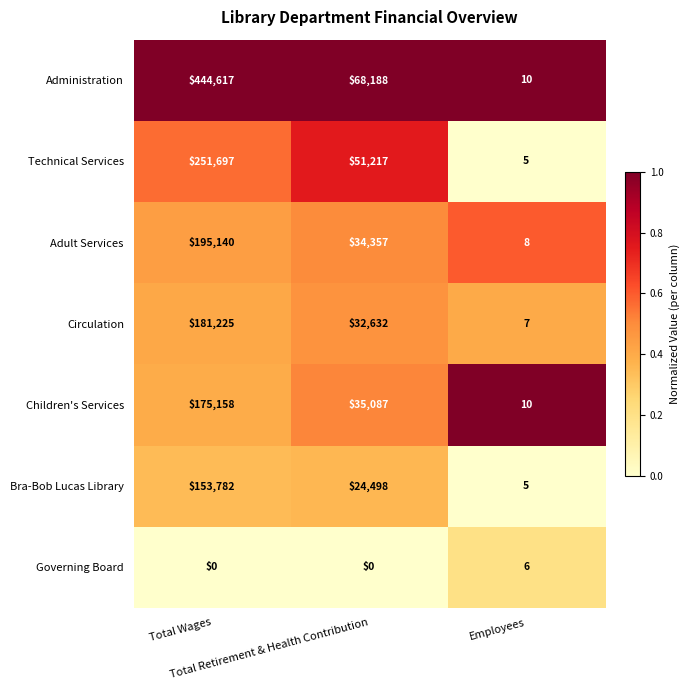

Which series has the widest spread of values?

Administration